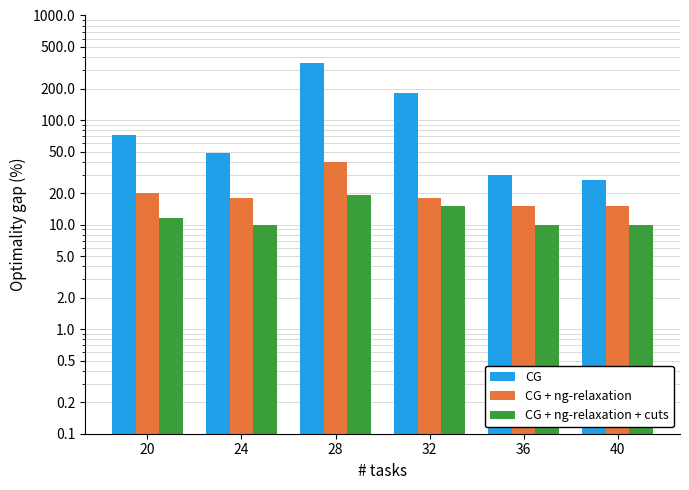

At 32, list the series in order from largest to smallest.

CG, CG + ng-relaxation, CG + ng-relaxation + cuts